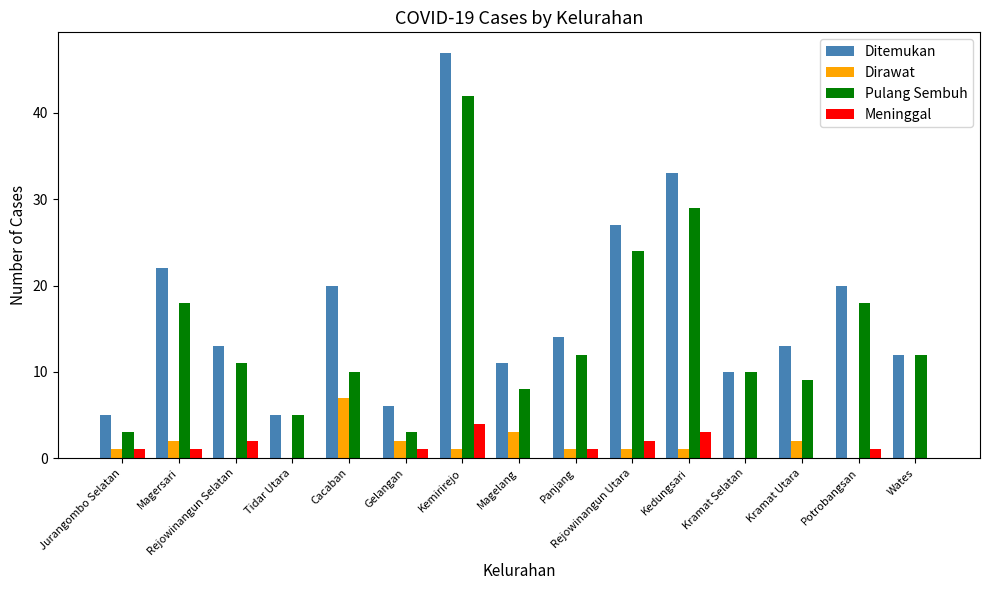

Which series has the largest total across all categories?

Ditemukan